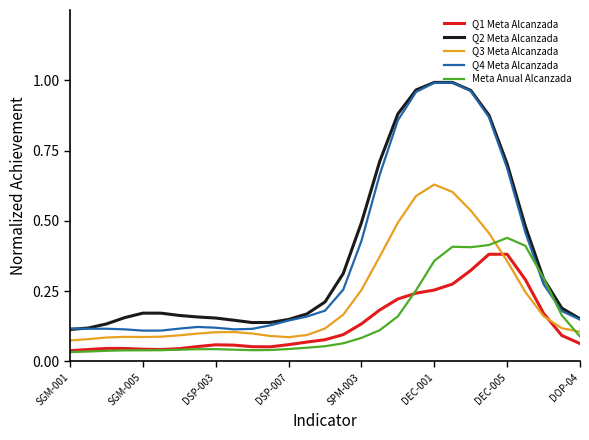

How many categories are shown in the chart?

29